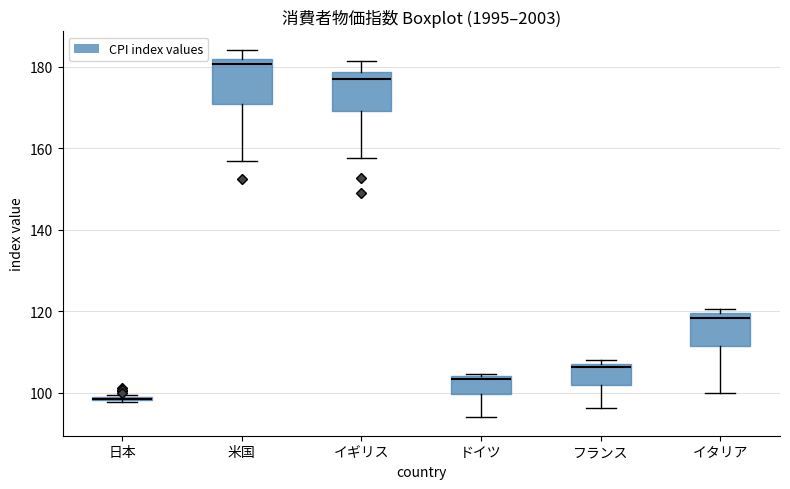

Reading left to right, read every box against the y-axis: the position of its median line, the range the box covers, and the ends of its whiskers. The values are not printed on the chart, so give them approximately, as read against the axis.

日本: box collapsed to a line at 98, whiskers 98 to 100
米国: median 180, box 170 to 182, whiskers 156 to 184
イギリス: median 178 (just below the box's upper edge), box 170 to 178, whiskers 158 to 182
ドイツ: median 104 (just below the box's upper edge), box 100 to 104, whiskers 94 to 104
フランス: median 106, box 102 to 108, whiskers 96 to 108 (just above the box's upper edge)
イタリア: median 118, box 112 to 120, whiskers 100 to 120 (just above the box's upper edge)